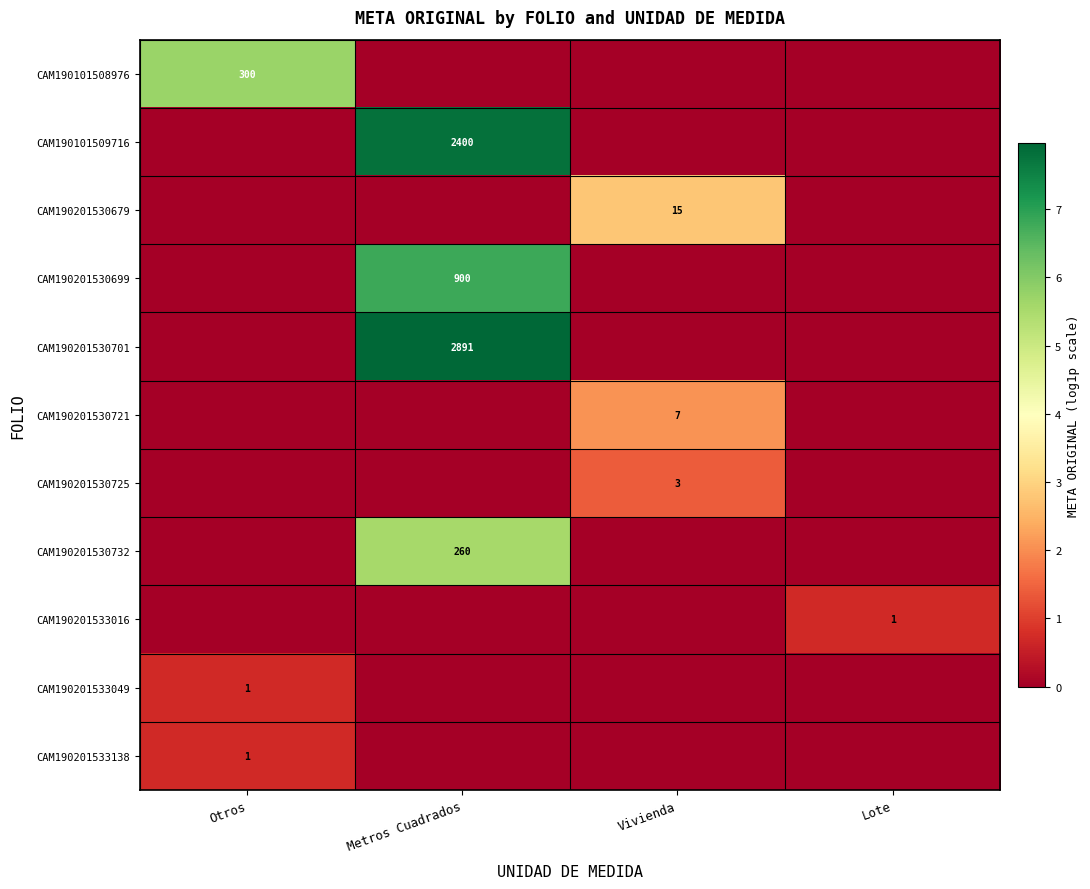

The CAM190201530679 series shows 7 at Vivienda. True or false?

False